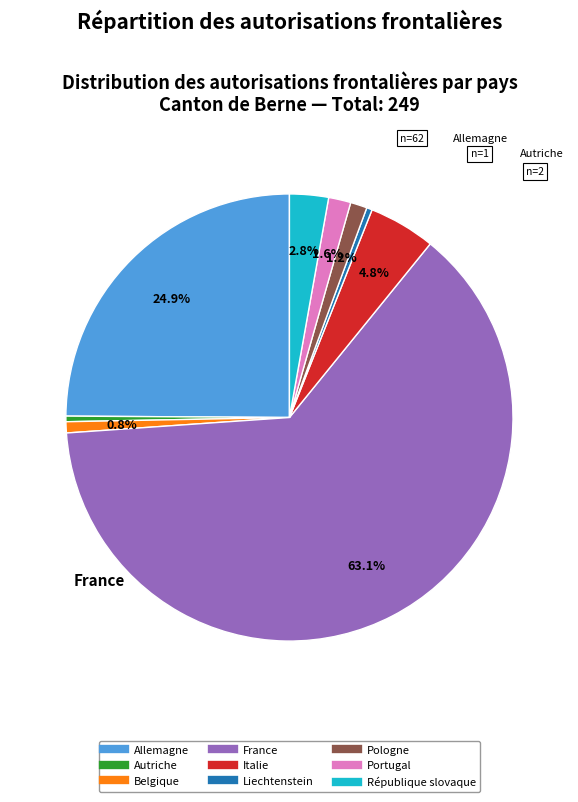

Which category accounts for the majority?

France